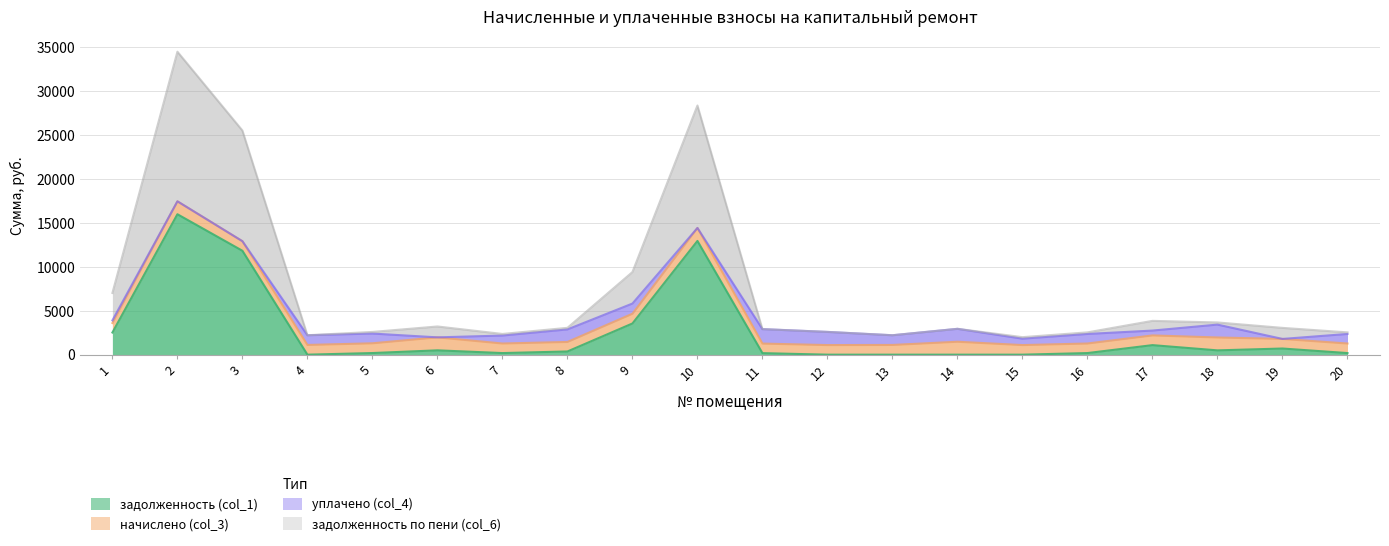

True or false: задолженность (col_1) has more than 1 points higher than both neighbors.

True